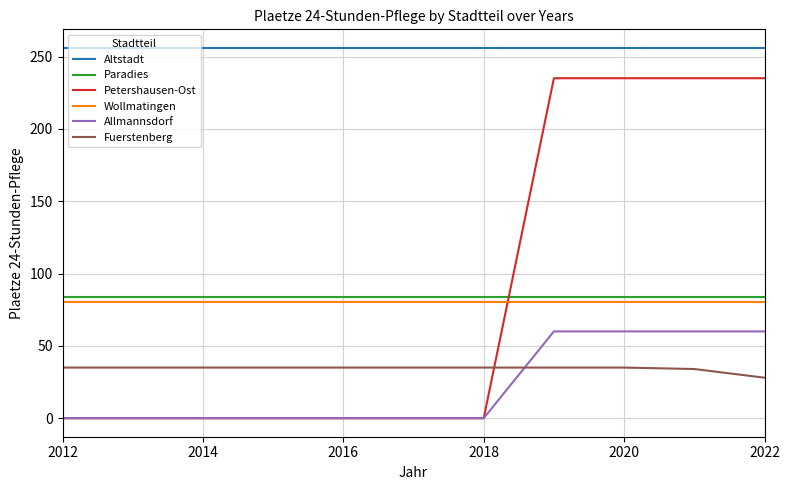

Which series has the largest range (max minus min)?

Petershausen-Ost